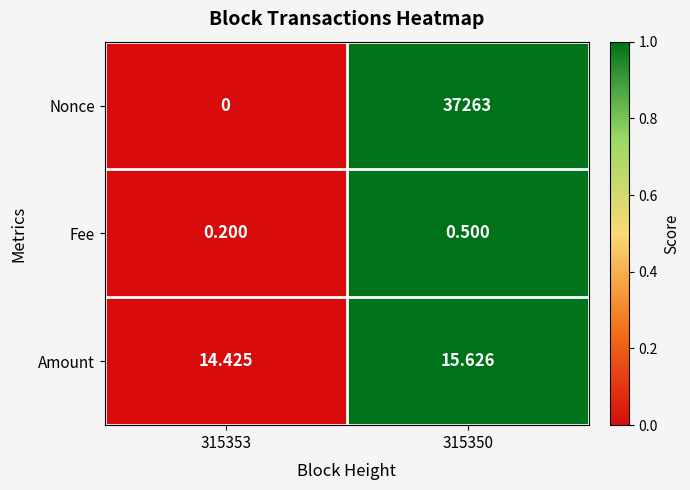

Rank the series at 315353 from highest to lowest value.

Amount, Fee, Nonce